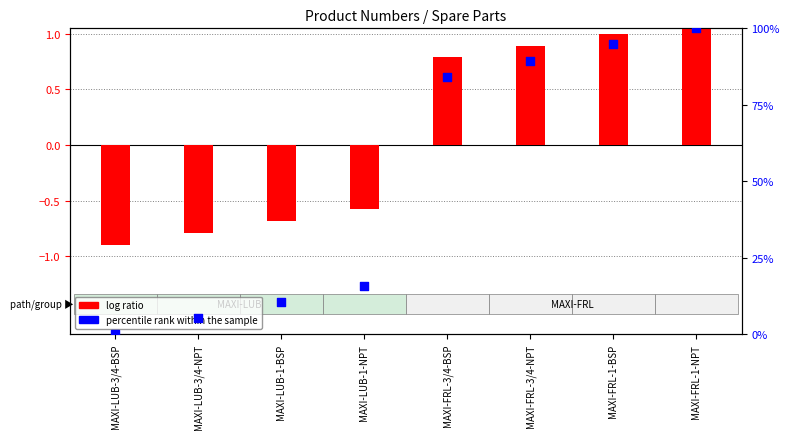

Which series has the largest total across all categories?

percentile rank within the sample